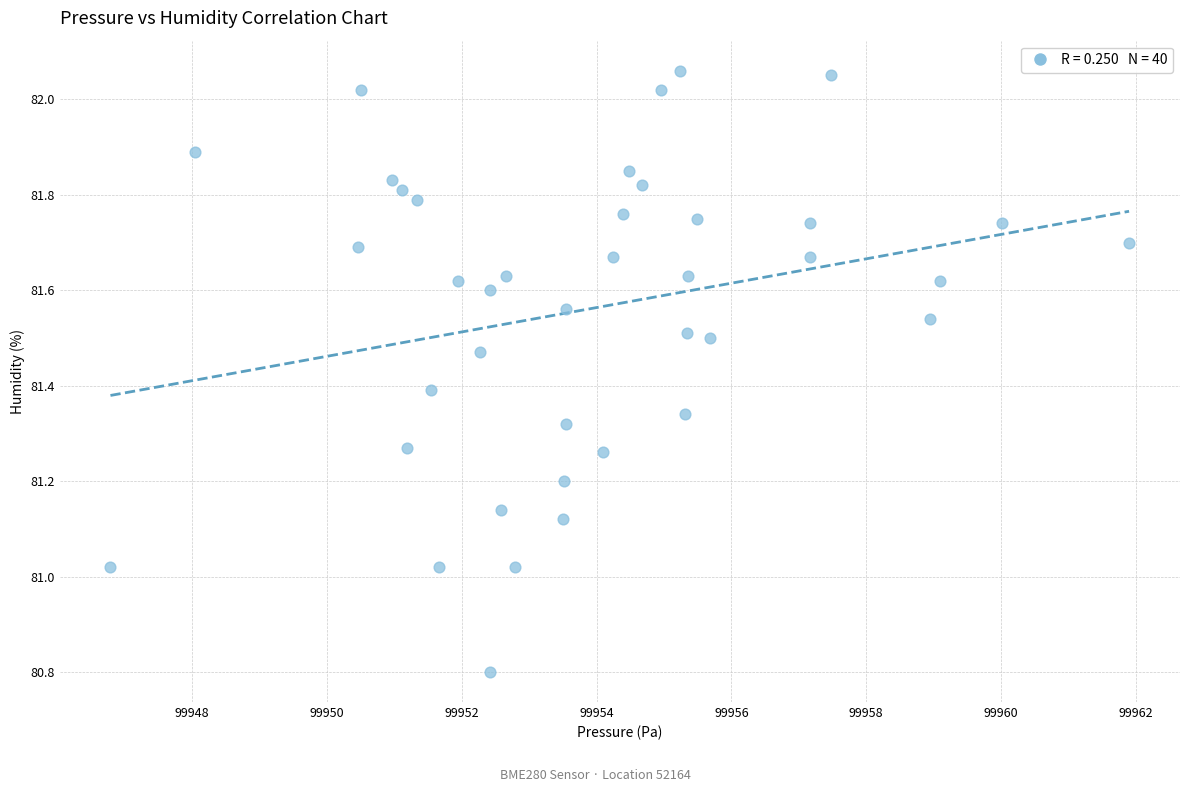

What is the range of X values (max minus min)?

15.1